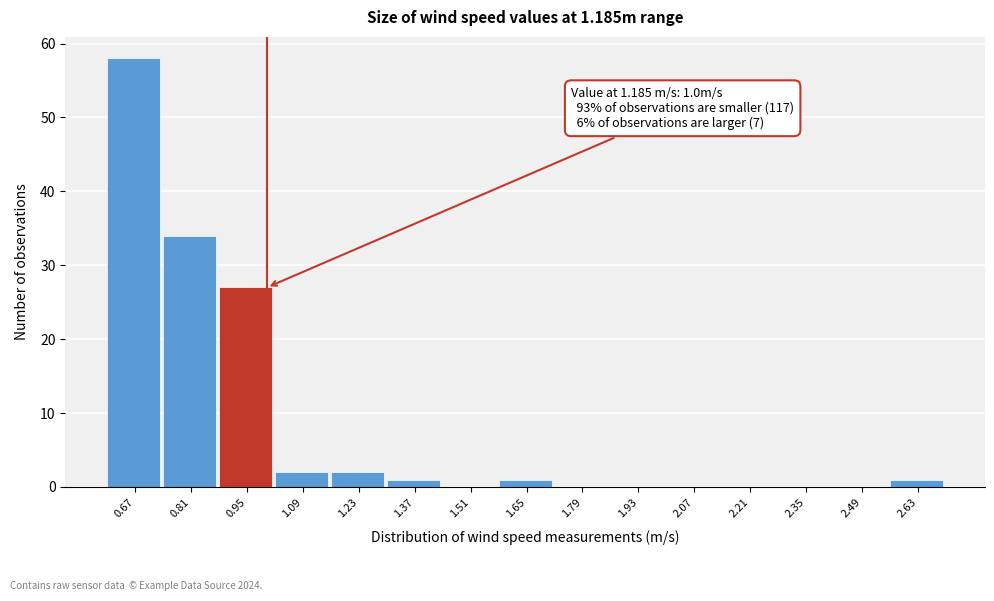

Over which range of the x-axis is the bar tallest?

0.60 to 0.74